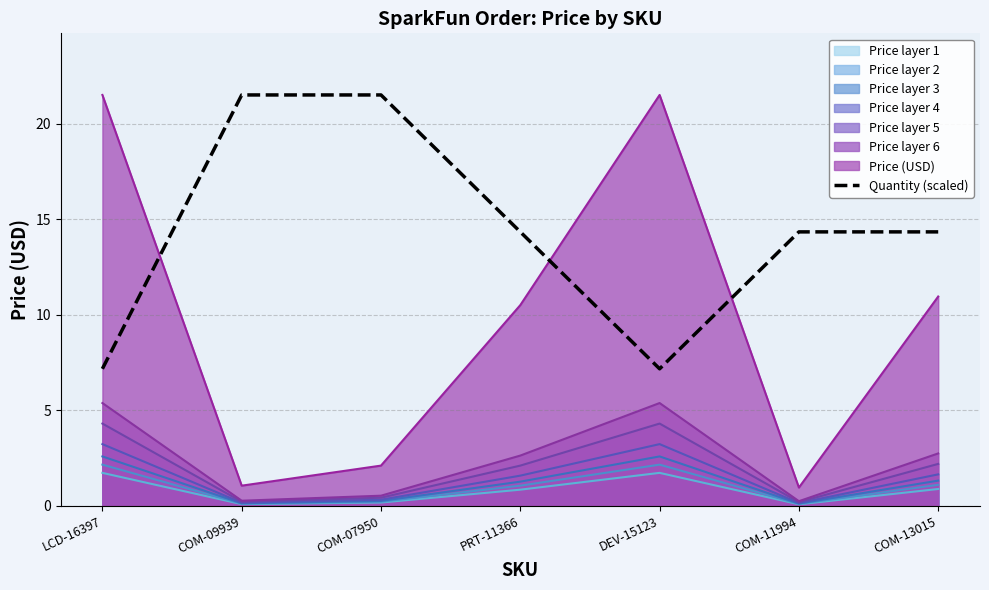

At which category does the chart reach its peak across all series?

COM-09939